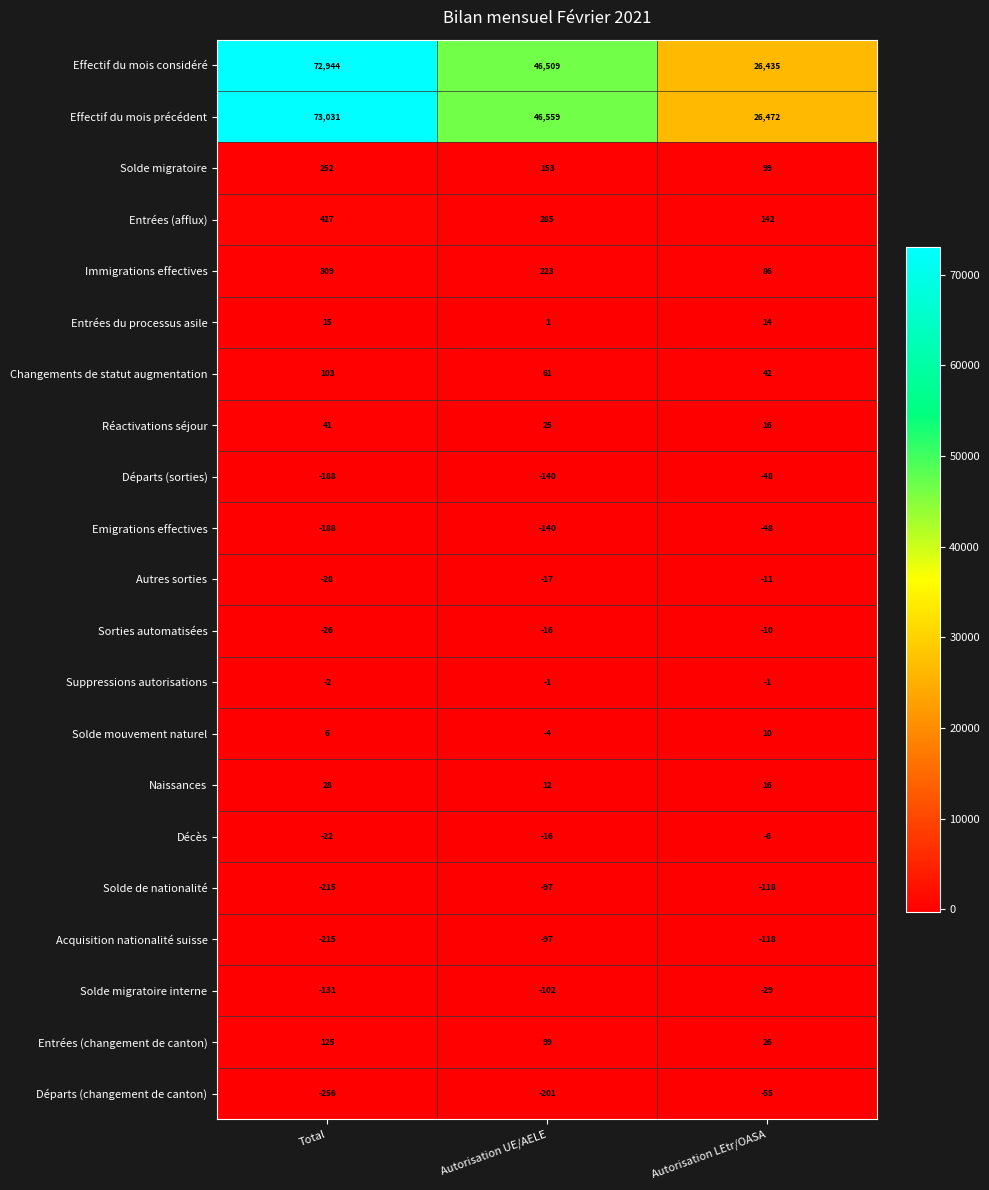

What is the average value of the Acquisition nationalité suisse series?

-143